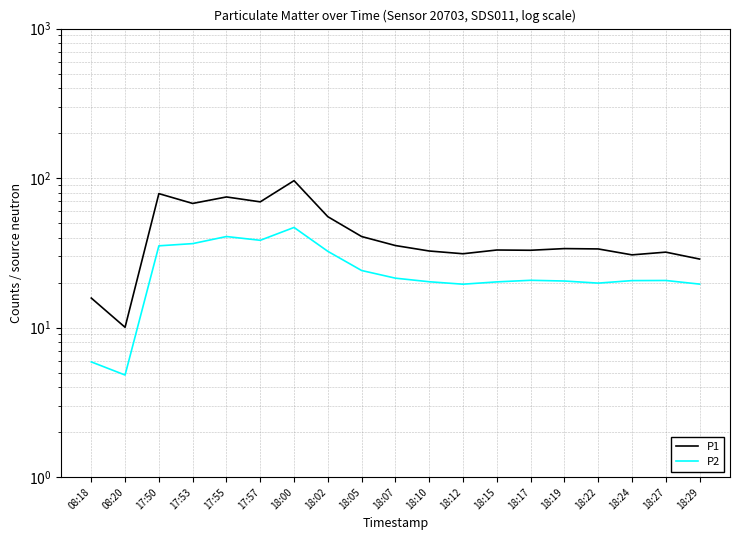

What is the label of the 12th point from the left?

18:12